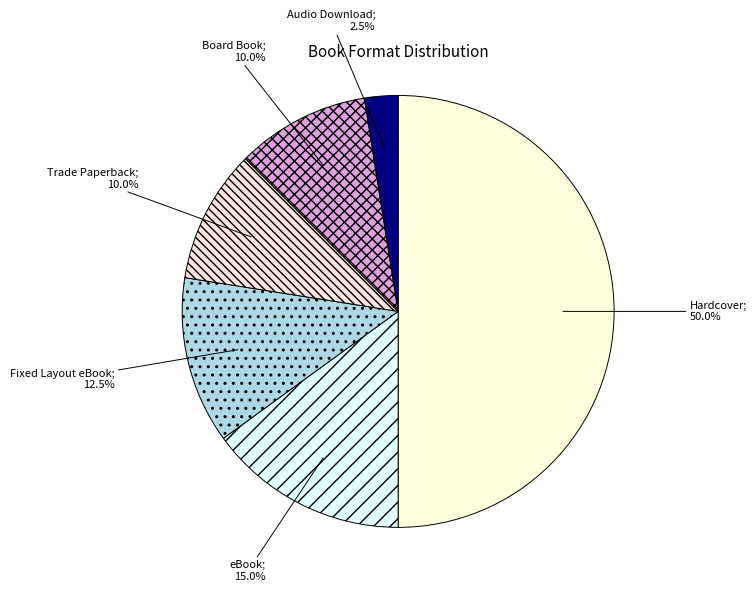

How many segments does this pie chart have?

6